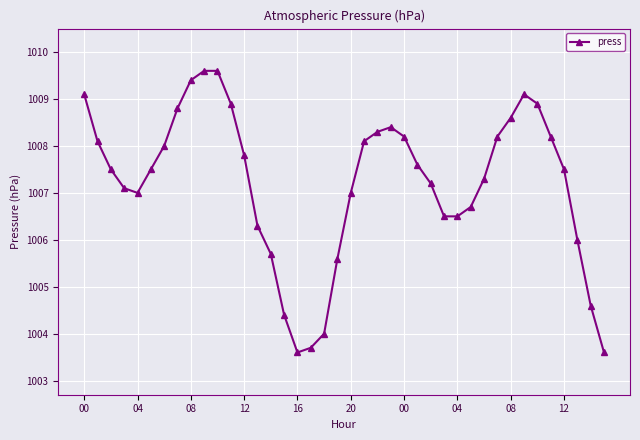

What is the greatest value displayed?

1009.6